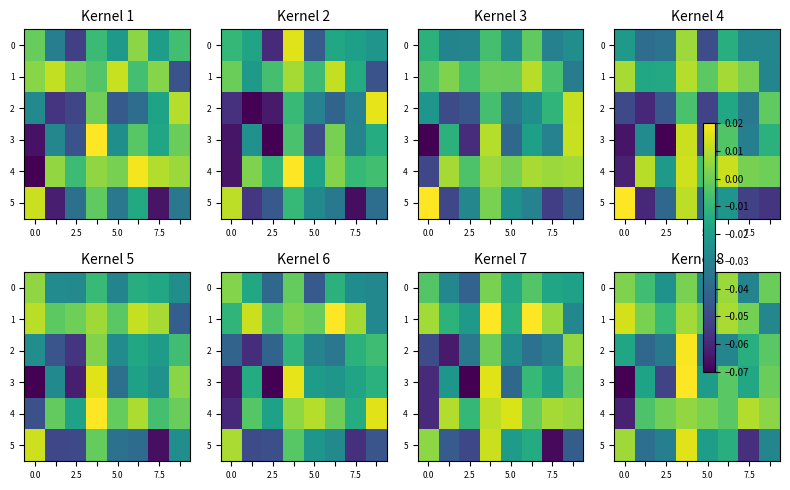

How many values in row_2 are below zero?

7